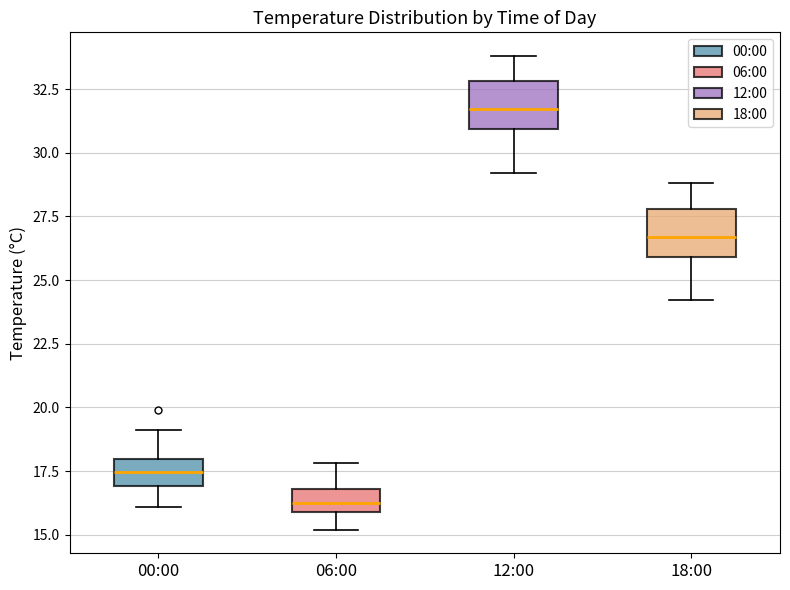

Which box's median line is the lowest?

06:00